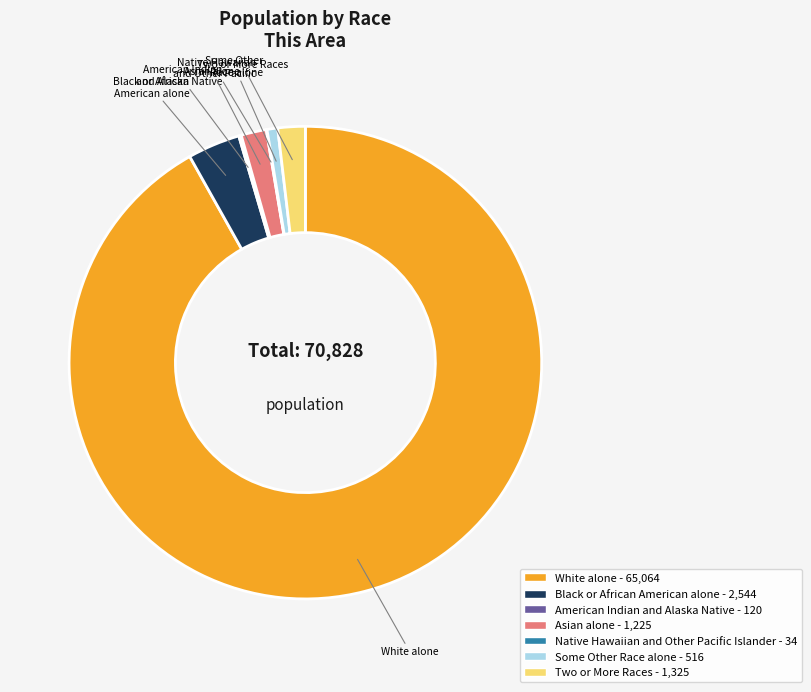

Do Asian alone and White alone together represent more than half of the pie?

Yes